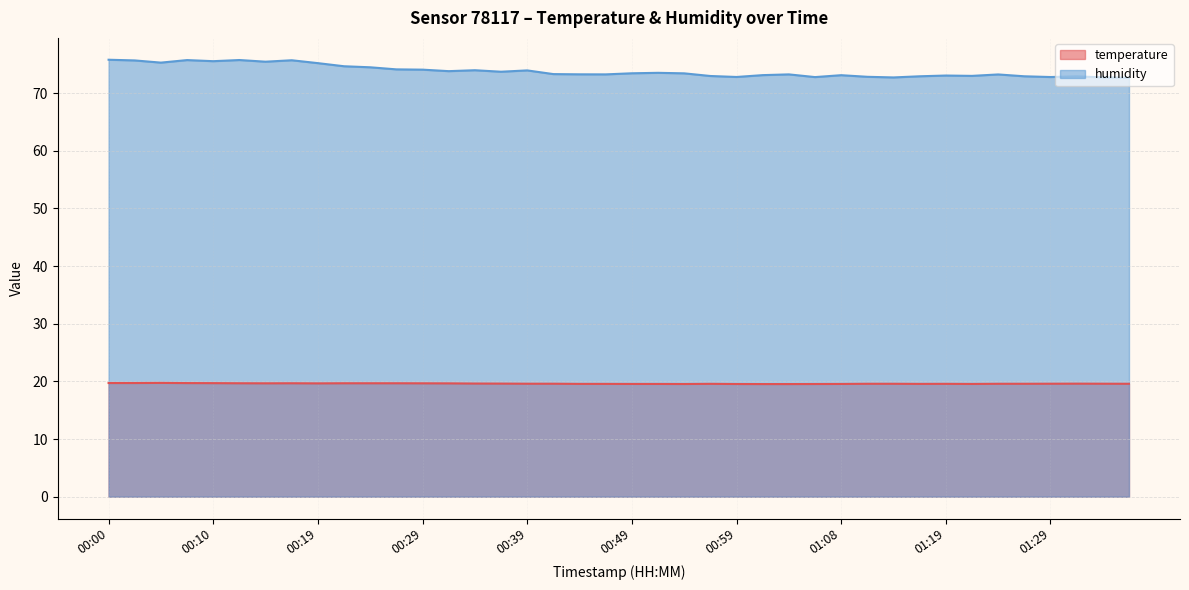

How many interior local valleys does the temperature series have?

5